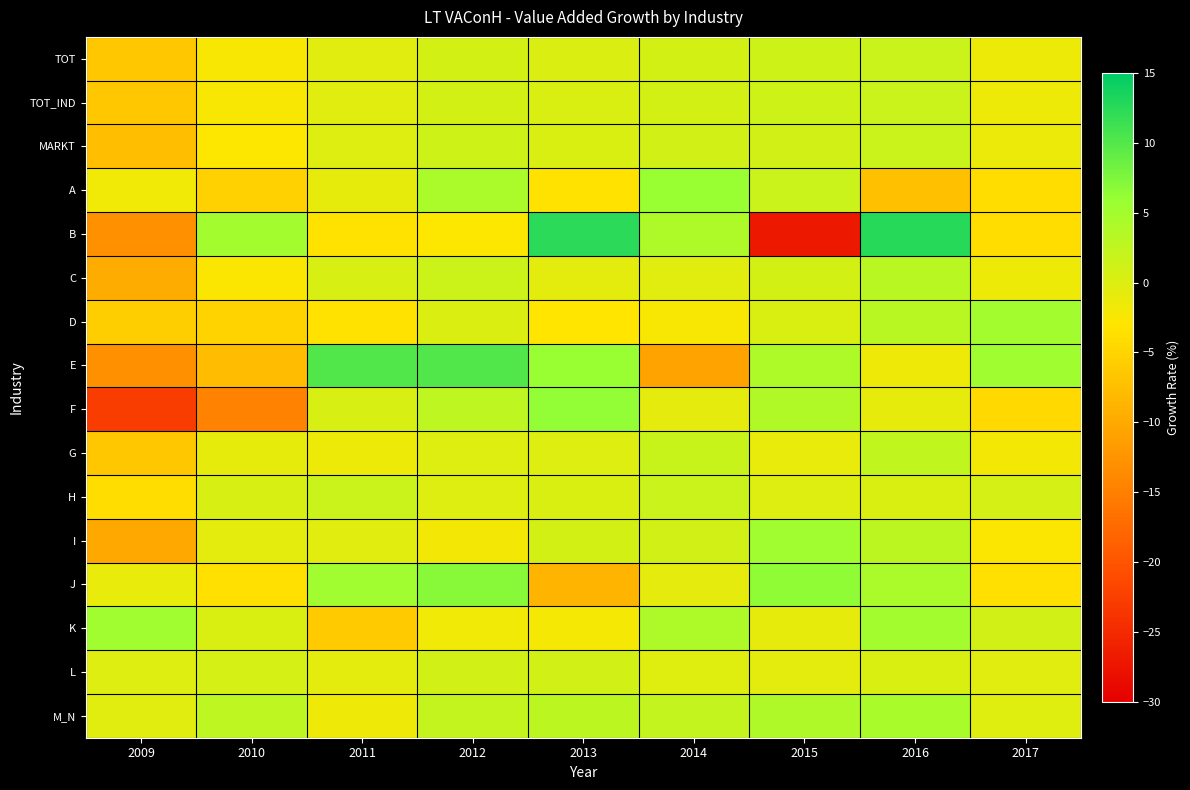

Which series has the widest spread of values?

B